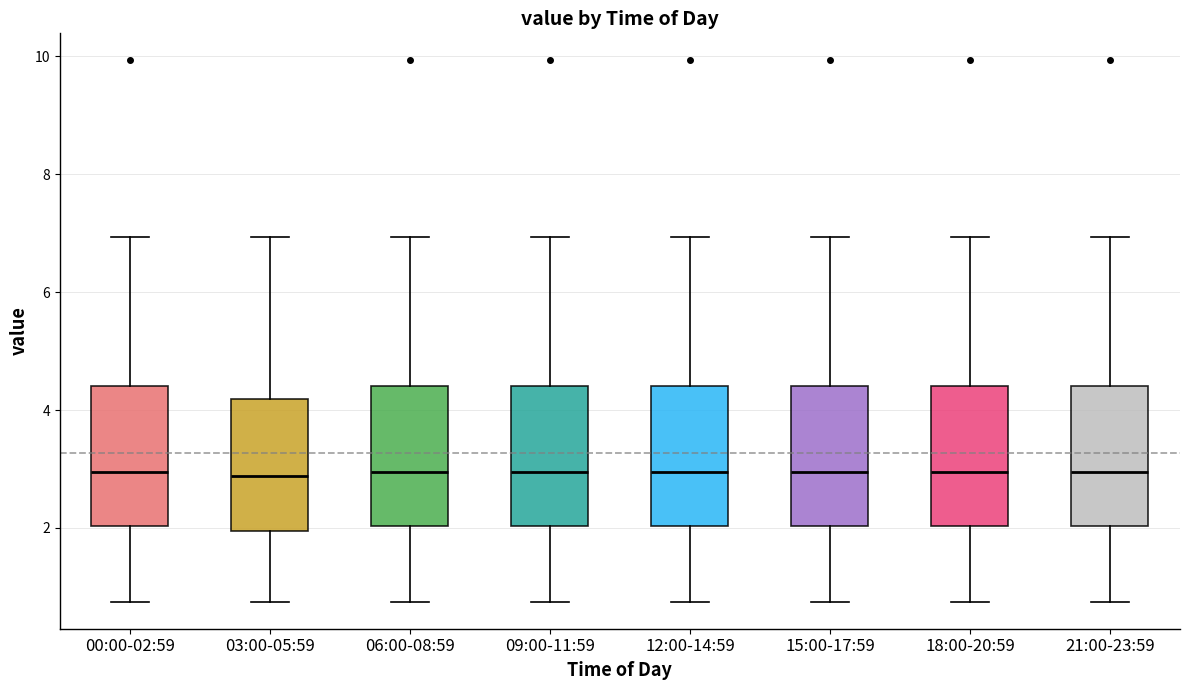

Reading left to right, read every box against the y-axis: the position of its median line, the range the box covers, and the ends of its whiskers. The values are not printed on the chart, so give them approximately, as read against the axis.

00:00-02:59: median 3.0, box 2.0 to 4.4, whiskers 0.8 to 7.0
03:00-05:59: median 2.8, box 2.0 to 4.2, whiskers 0.8 to 7.0
06:00-08:59: median 3.0, box 2.0 to 4.4, whiskers 0.8 to 7.0
09:00-11:59: median 3.0, box 2.0 to 4.4, whiskers 0.8 to 7.0
12:00-14:59: median 3.0, box 2.0 to 4.4, whiskers 0.8 to 7.0
15:00-17:59: median 3.0, box 2.0 to 4.4, whiskers 0.8 to 7.0
18:00-20:59: median 3.0, box 2.0 to 4.4, whiskers 0.8 to 7.0
21:00-23:59: median 3.0, box 2.0 to 4.4, whiskers 0.8 to 7.0